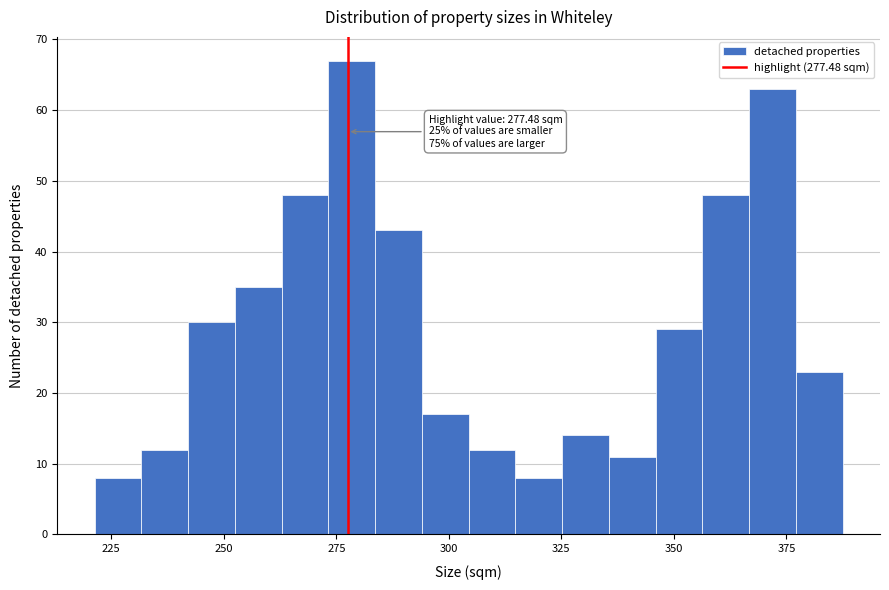

Read against the x-axis, roughly where is the centre of the tallest bar?

280